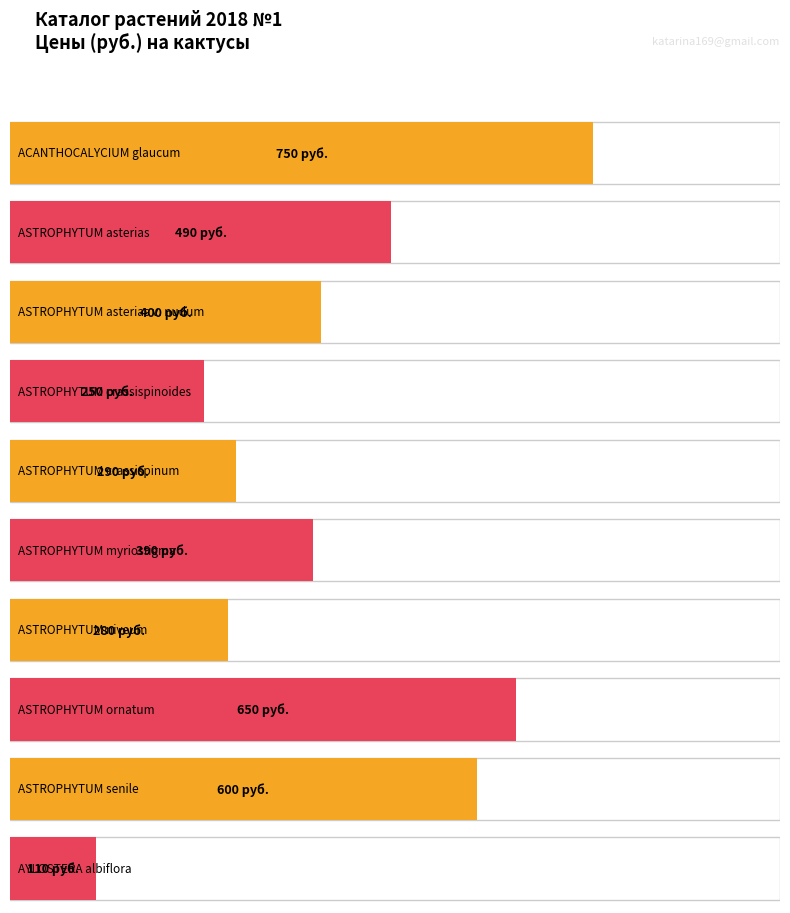

The value of Average utilization at ASTROPHYTUM asterias v. nudum is 161. True or false?

False